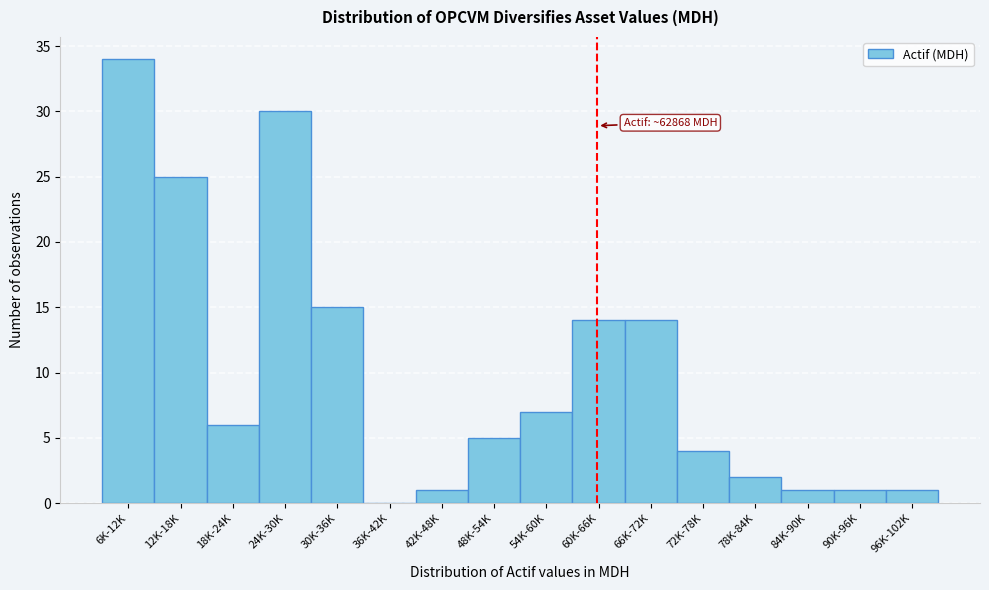

Reading left to right, list all the values displayed in this chart.

6K-12K=34	12K-18K=25	18K-24K=6	24K-30K=30	30K-36K=15	36K-42K=0	42K-48K=1	48K-54K=5	54K-60K=7	60K-66K=14	66K-72K=14	72K-78K=4	78K-84K=2	84K-90K=1	90K-96K=1	96K-102K=1